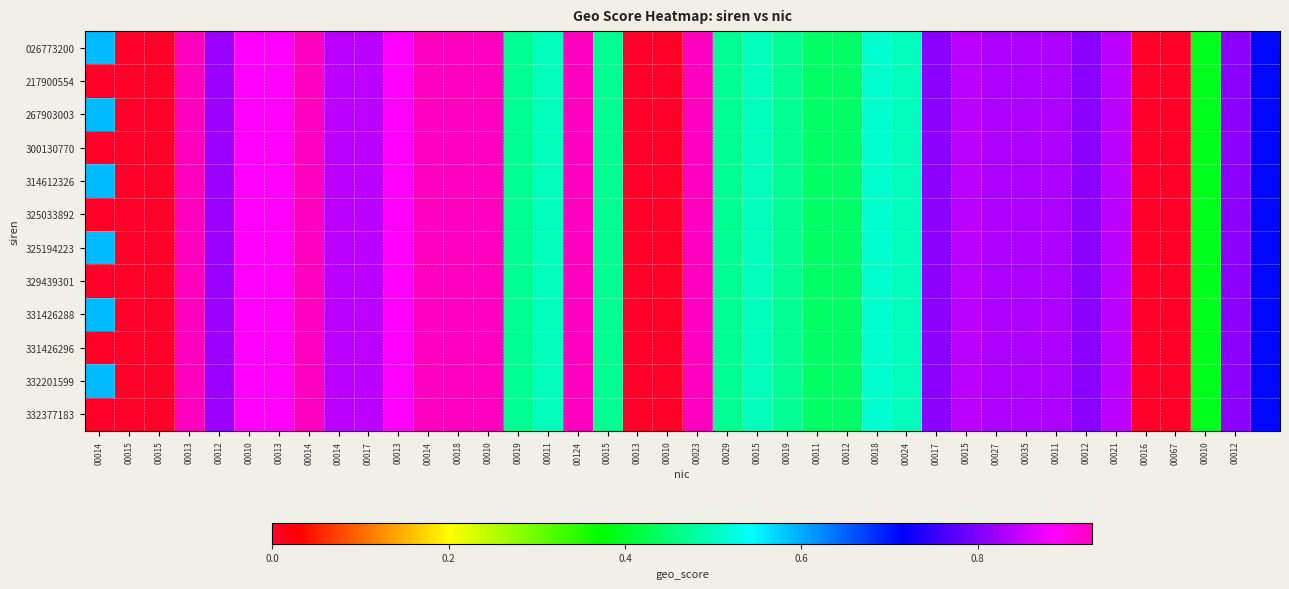

List the series in order of their peak value, highest first.

026773200, 217900554, 267903003, 300130770, 314612326, 325033892, 325194223, 329439301, 331426288, 331426296, 332201599, 332377183